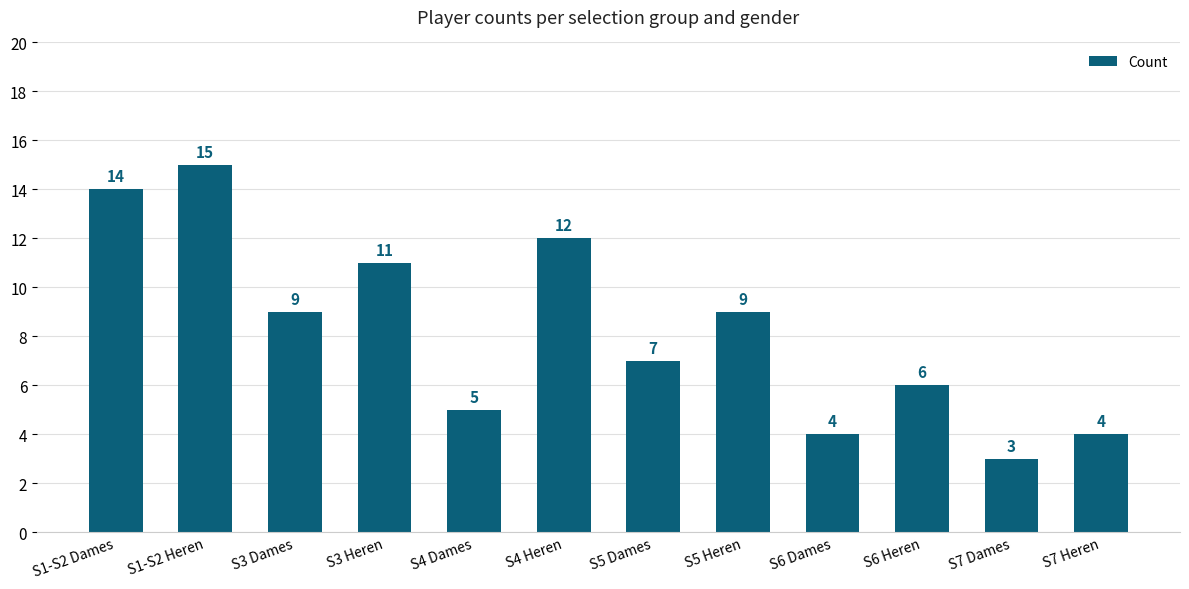

How many series are shown in this chart?

1